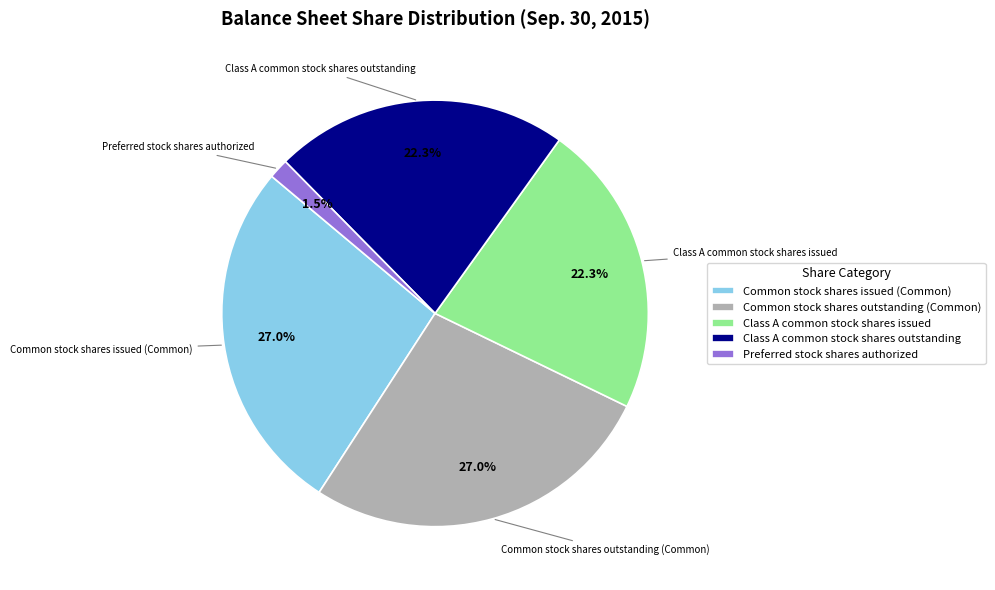

To the nearest percent, what is the difference between the largest and smallest slice percentages?

25%